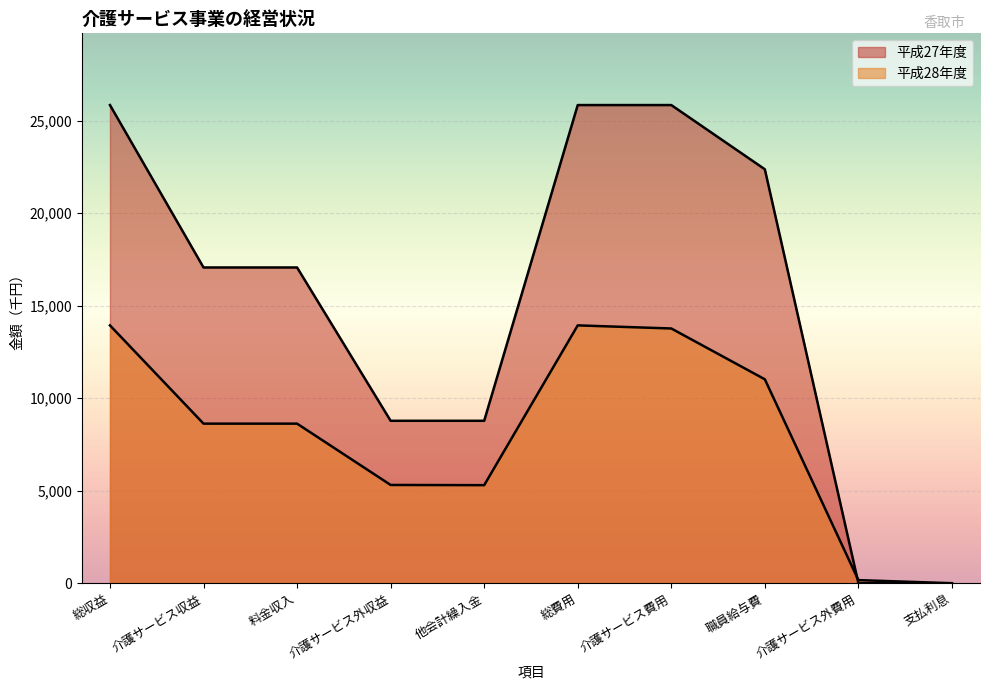

How many series are shown in this chart?

2